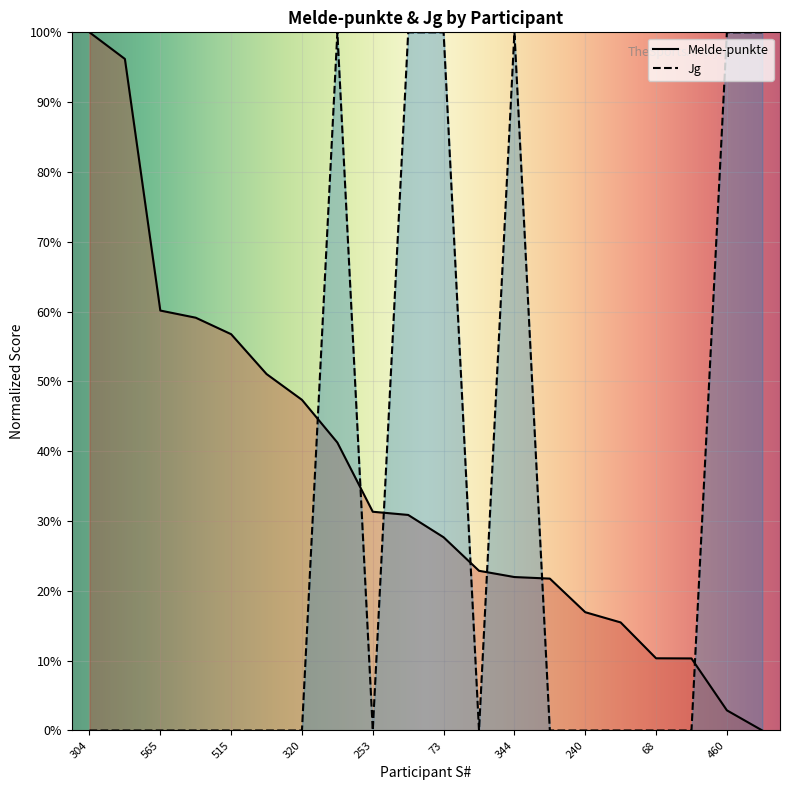

What are all the series names shown in the legend?

Melde-punkte, Jg